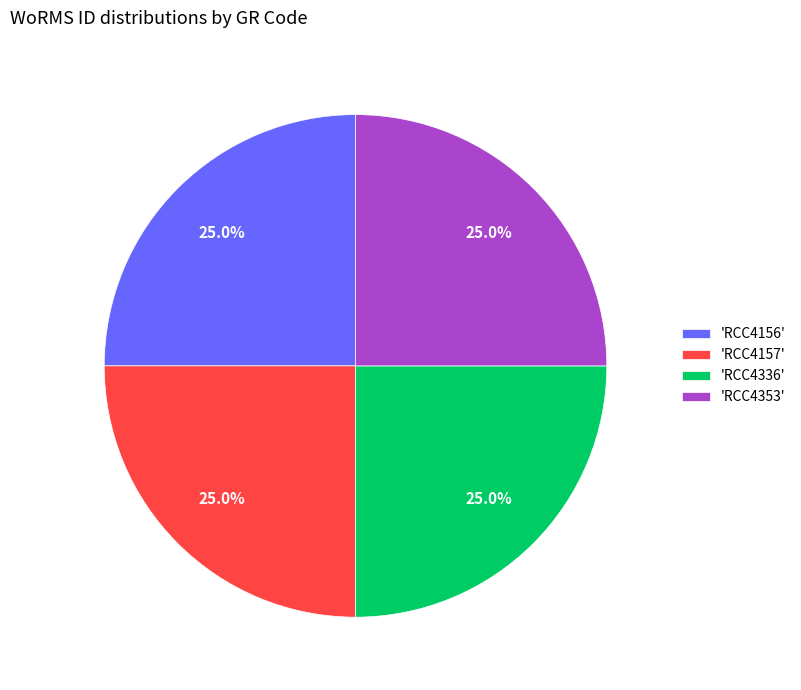

Combined, what portion of the pie is 'RCC4353' and 'RCC4157'?

50.0%